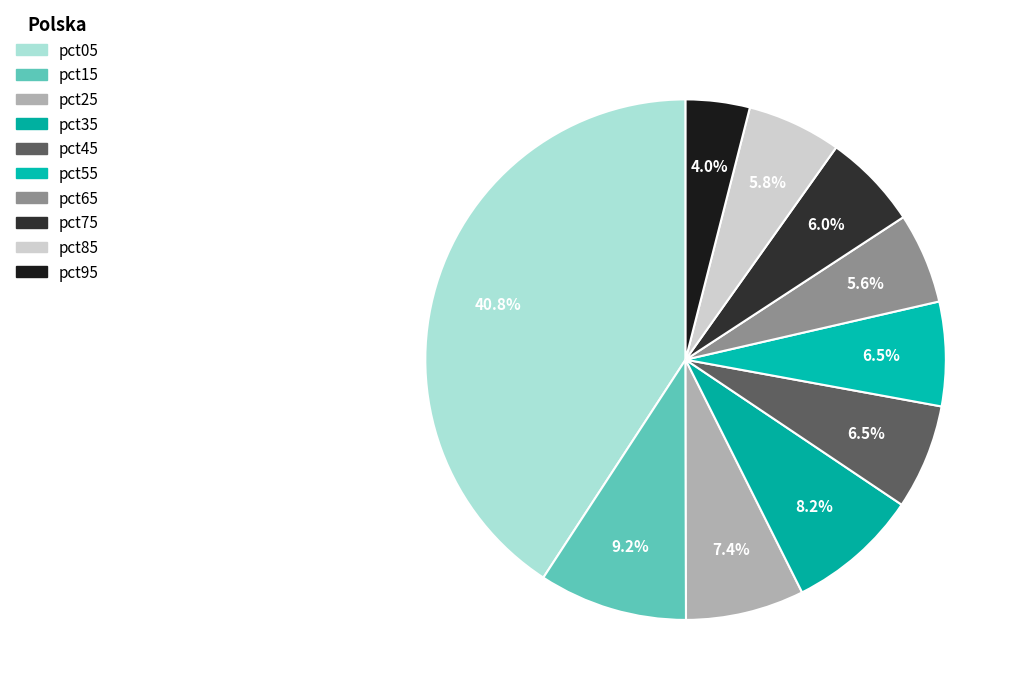

Is pct85 the majority of the pie?

No